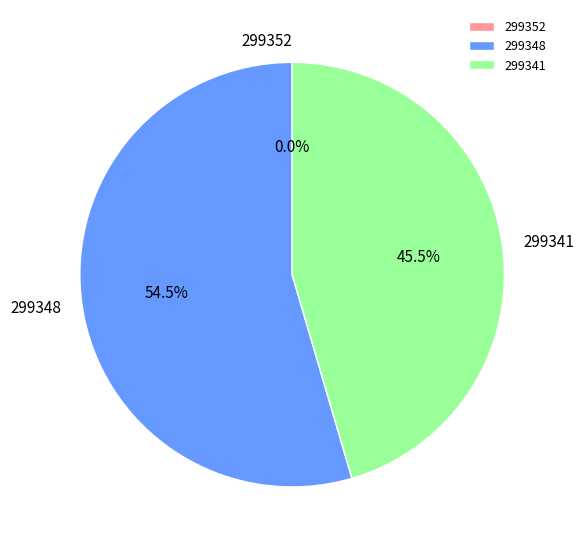

Between 299348 and 299341, which is larger?

299348